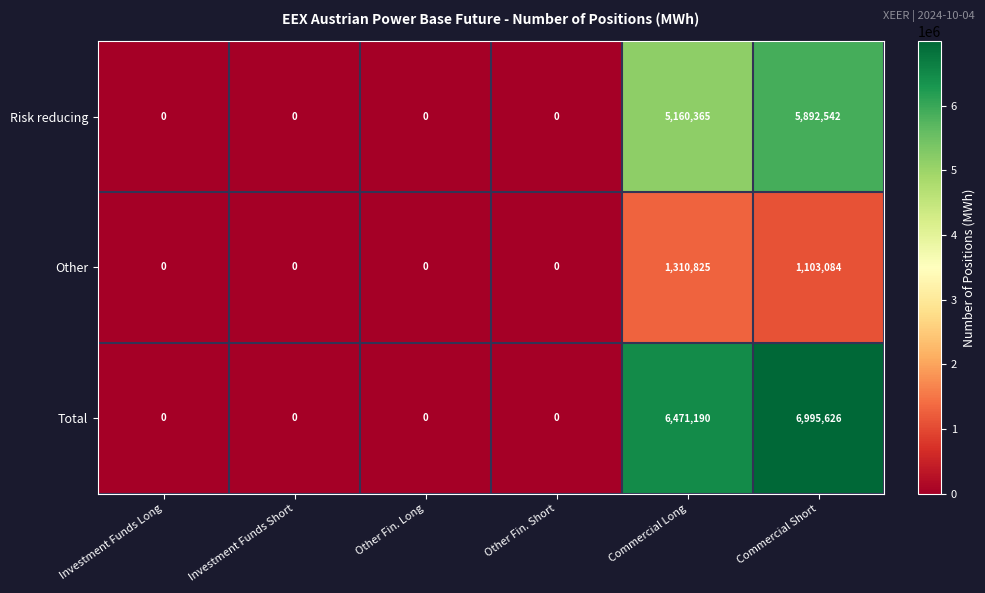

Which category has the highest value in the Other series?

Commercial Long